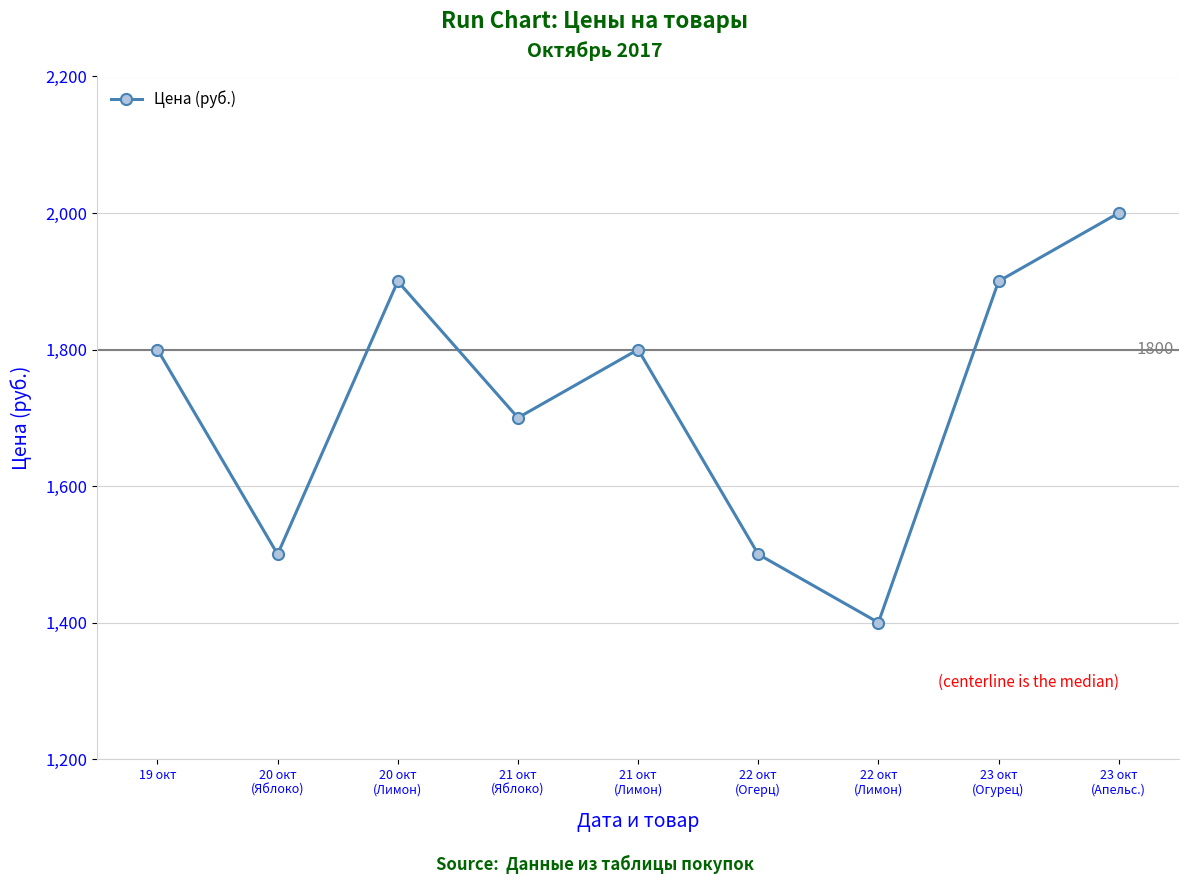

The value at 22 окт
(Лимон) is 1400. True or false?

True